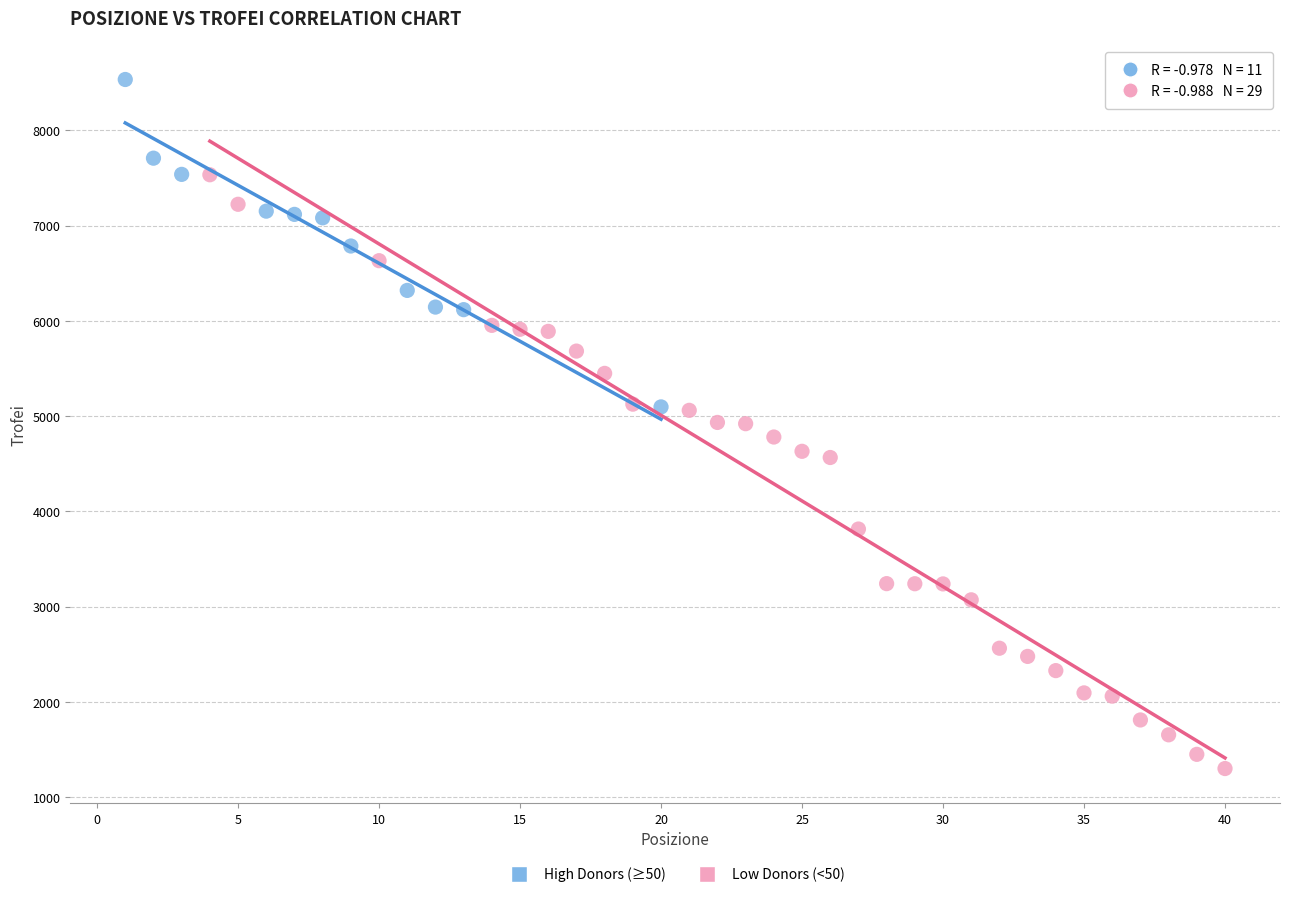

Which series contains the lowest Y value?

Low Donors (<50)